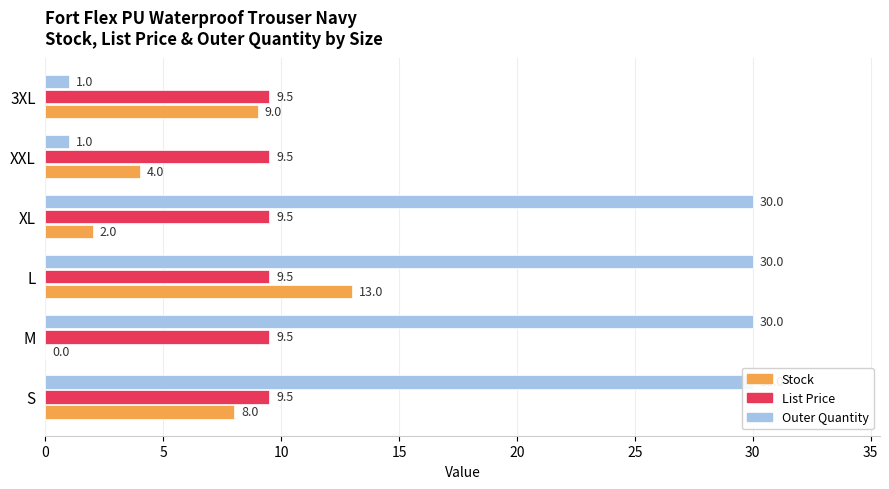

Is it true that Outer Quantity equals 52.7 at 5?

False